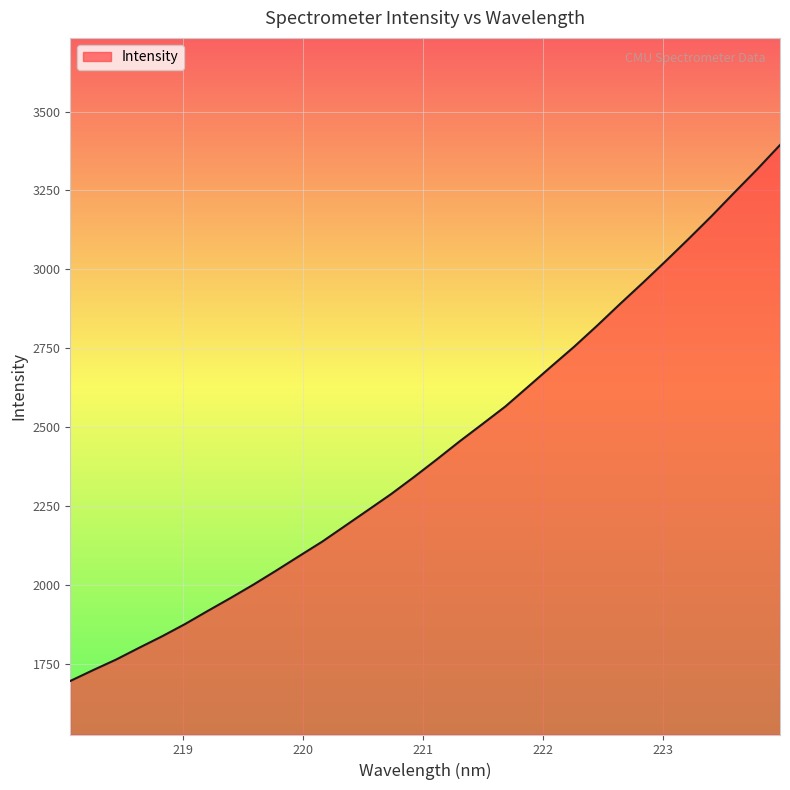

How many series are shown in this chart?

1